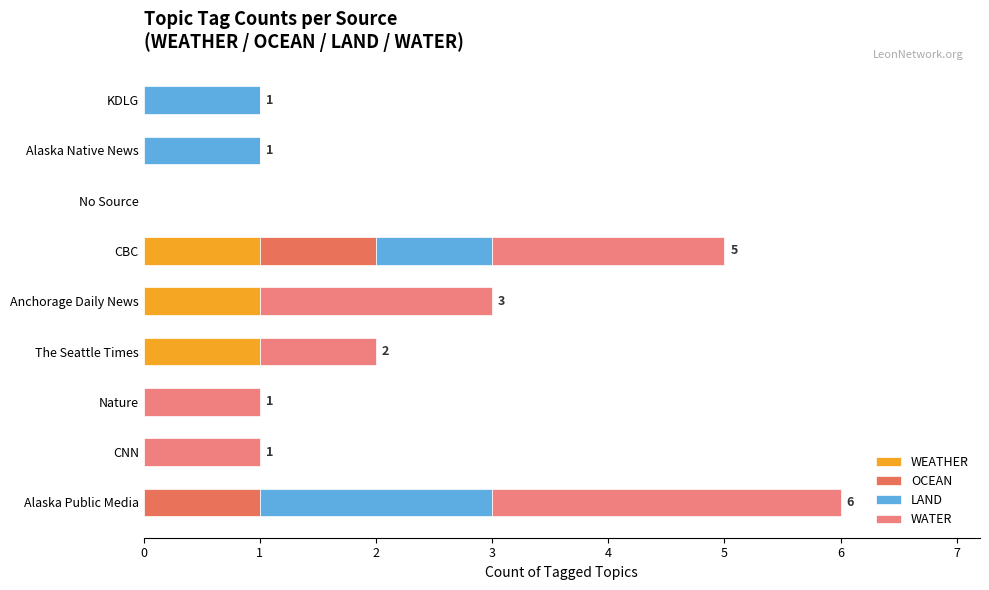

What are all the series names shown in the legend?

WEATHER, OCEAN, LAND, WATER